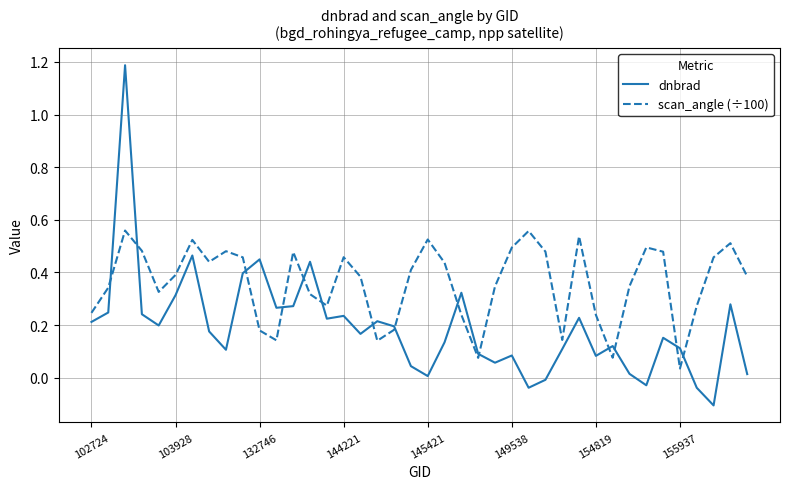

After their last crossing, which series has the higher values: dnbrad or scan_angle (÷100)?

scan_angle (÷100)